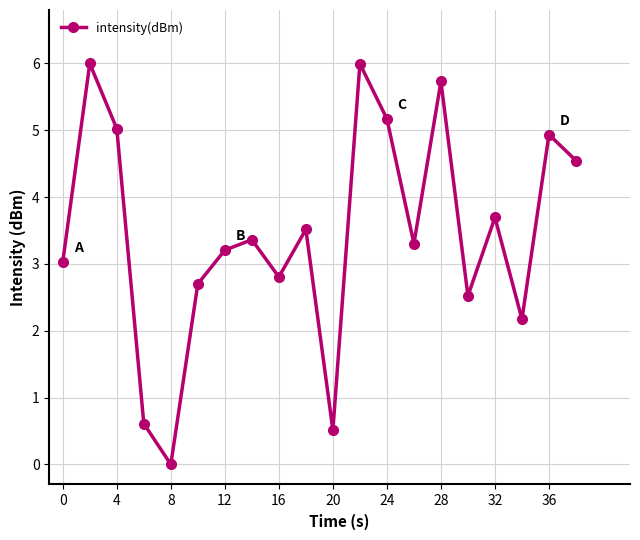

How many interior local peaks (higher than both neighbors) does the data have?

7